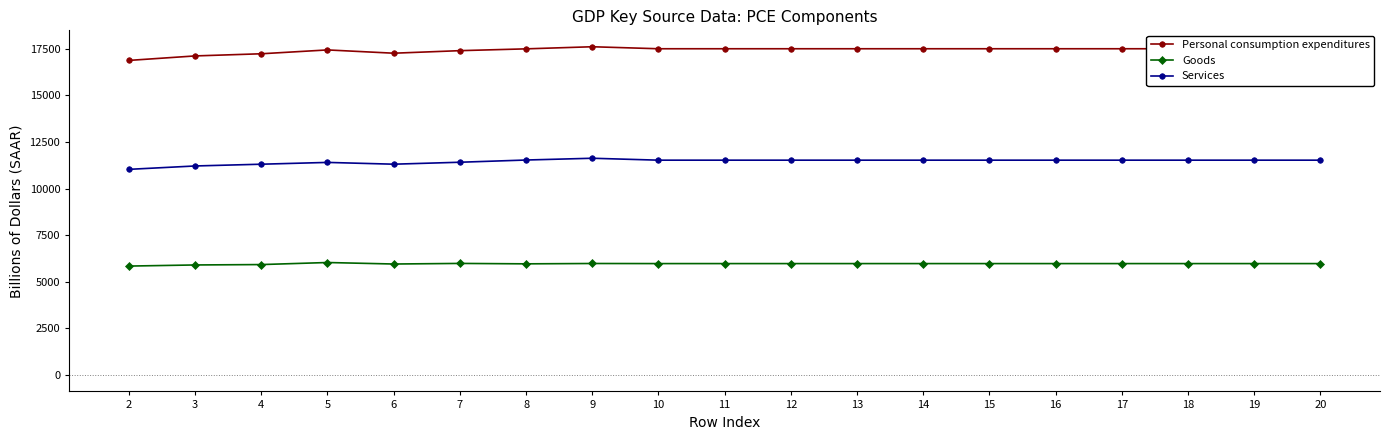

True or false: Personal consumption expenditures and Services cross at least once.

False